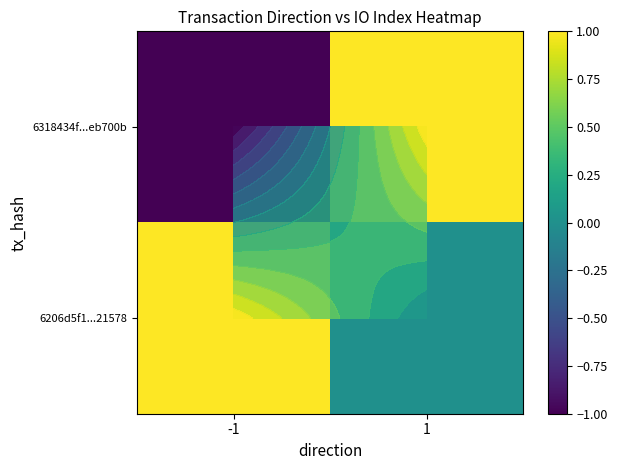

At how many categories does at least one series exceed 0?

2